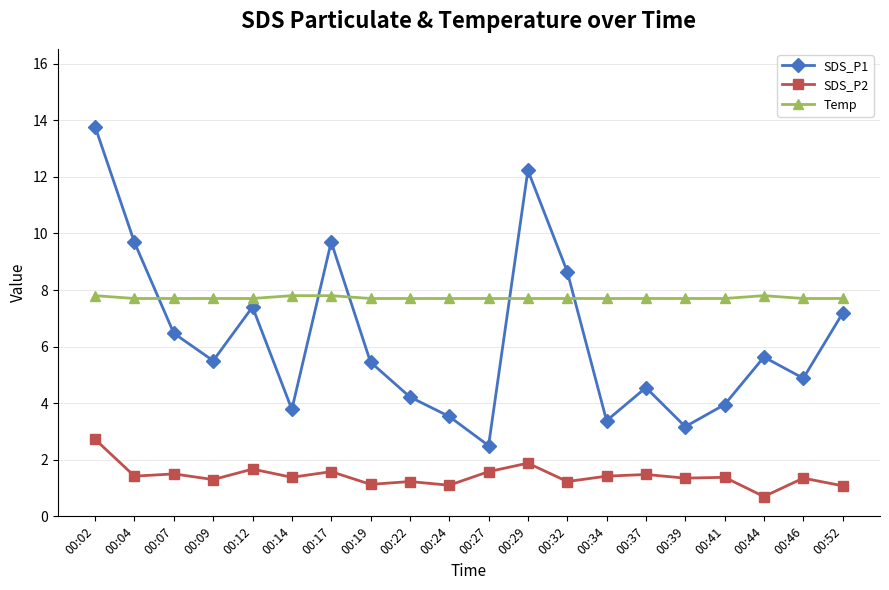

Between 00:07 and 00:14, which series saw the biggest shift?

SDS_P1